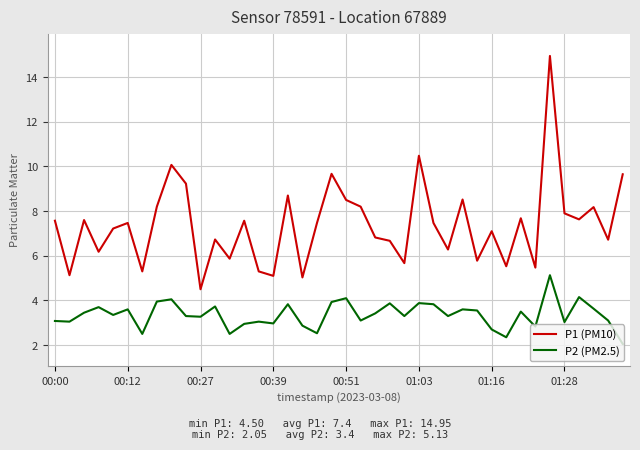

True or false: P2 (PM2.5) and P1 (PM10) cross at least once.

False